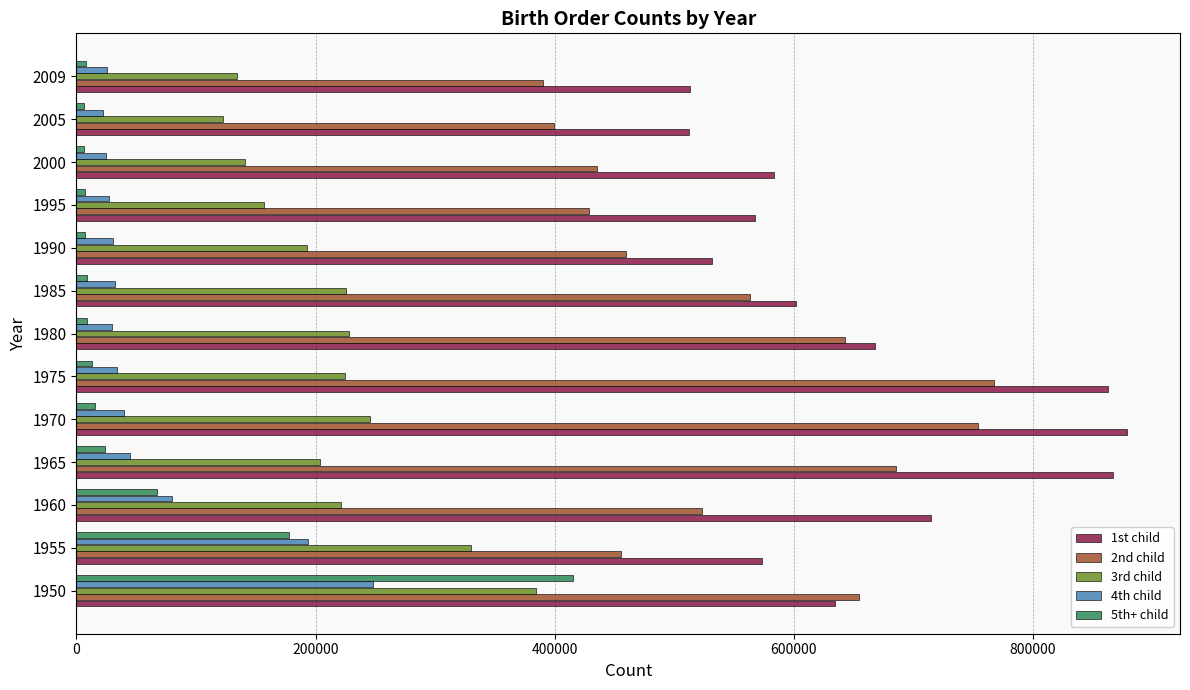

Is the value of 4th child at 2000 greater than the value of 2nd child at 1965?

No